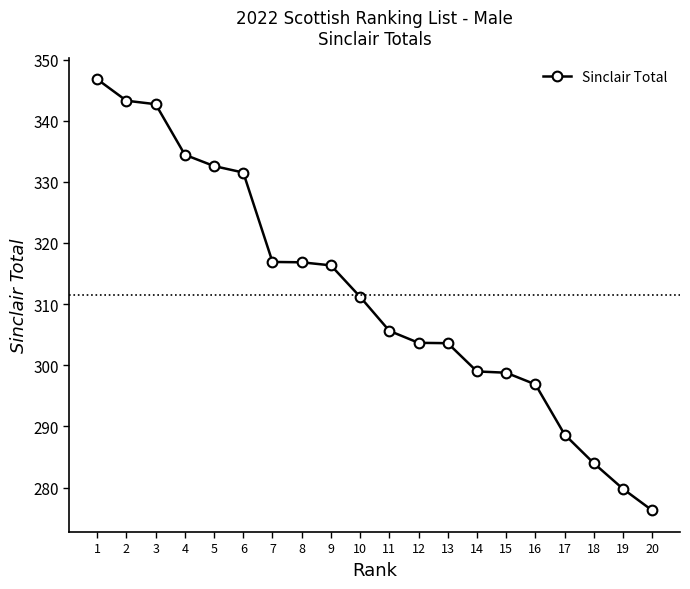

True or false: the data shows 331.5 at 6.

True